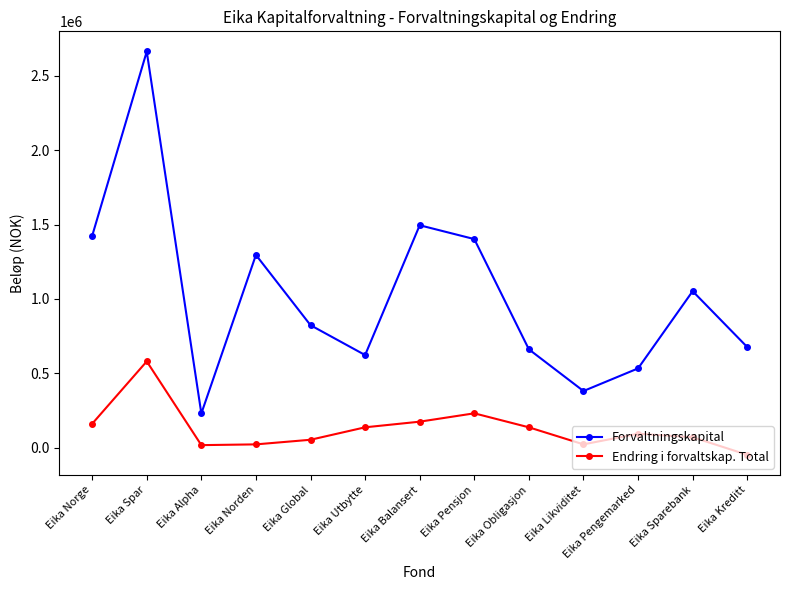

True or false: Endring i forvaltskap. Total and Forvaltningskapital cross at least once.

False